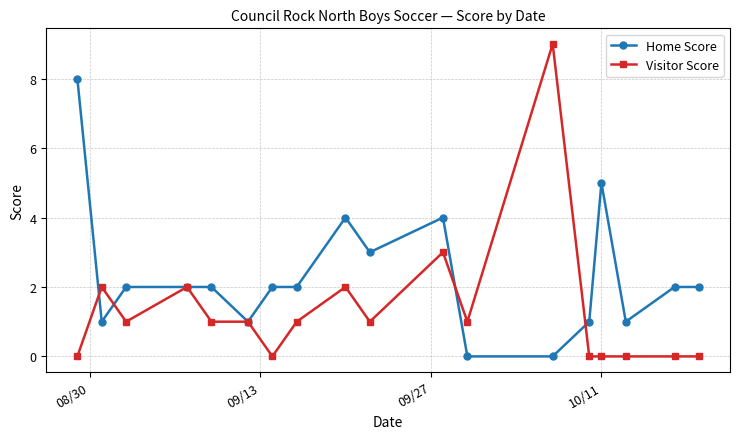

What are all the series names shown in the legend?

Home Score, Visitor Score